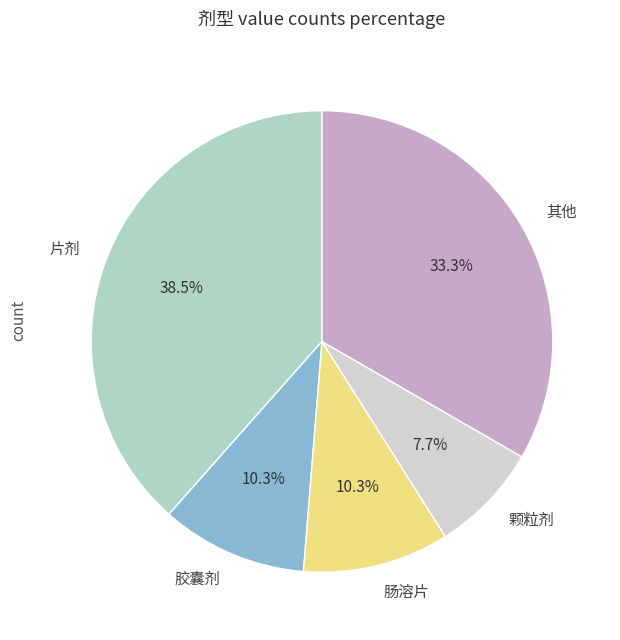

Count the number of slices in the pie.

5